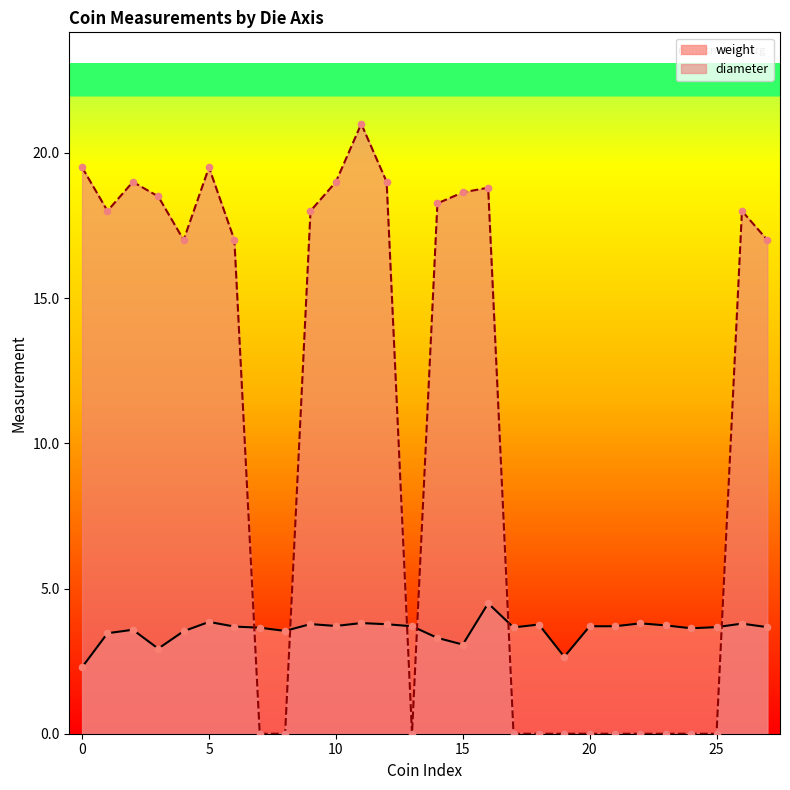

Which series has the largest total across all categories?

diameter